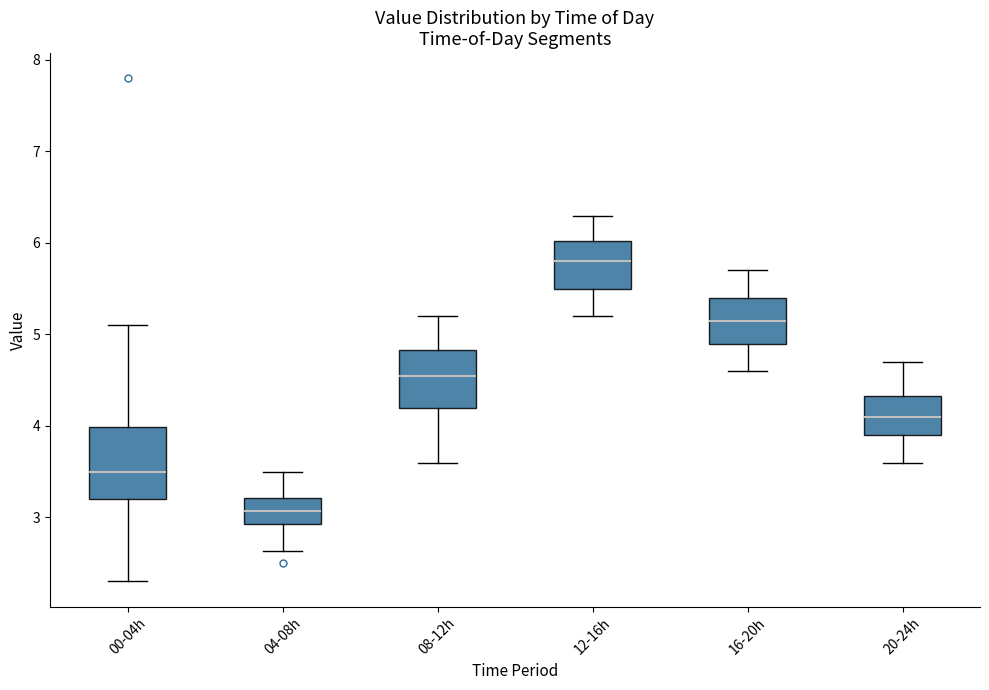

Reading left to right, transcribe this box plot: for each box, give where its median line is, the range the box spans, and where its two whiskers end, as read against the y-axis. The values are not printed on the chart, so give them approximately, as read against the axis.

00-04h: median 3.5, box 3.2 to 4.0, whiskers 2.3 to 5.1
04-08h: median 3.1, box 2.9 to 3.2, whiskers 2.6 to 3.5
08-12h: median 4.6, box 4.2 to 4.8, whiskers 3.6 to 5.2
12-16h: median 5.8, box 5.5 to 6.0, whiskers 5.2 to 6.3
16-20h: median 5.2, box 4.9 to 5.4, whiskers 4.6 to 5.7
20-24h: median 4.1, box 3.9 to 4.3, whiskers 3.6 to 4.7